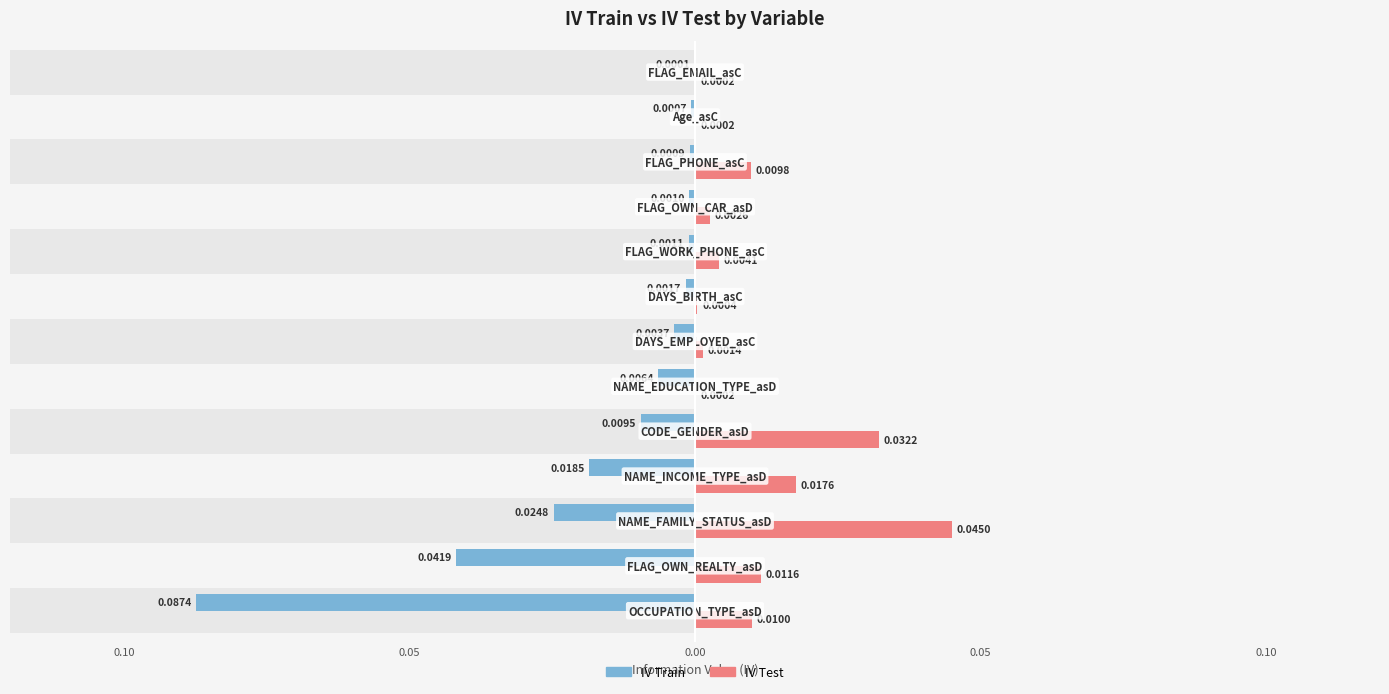

Count the number of data series in this chart.

2